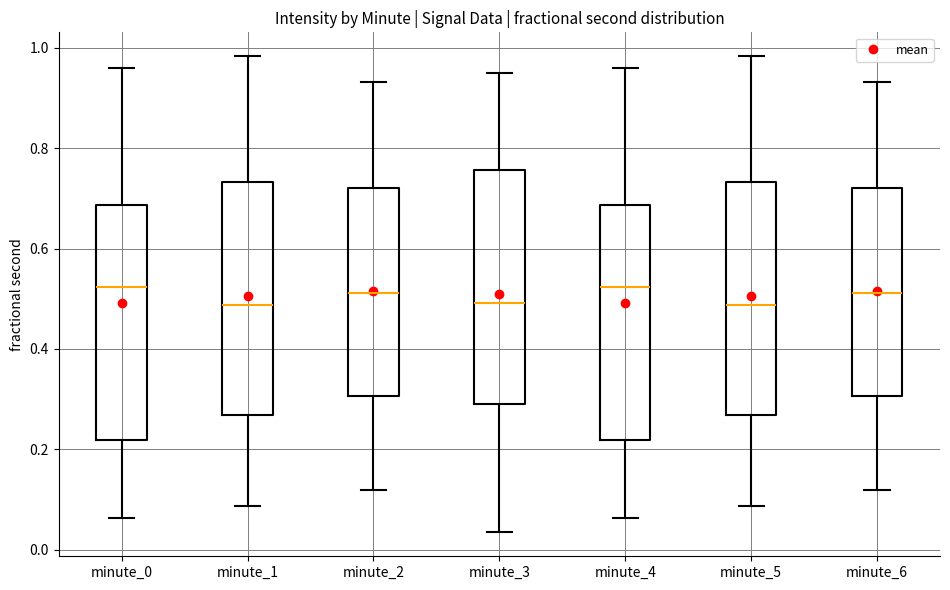

Where is the lower edge of the box for minute_1 on the y-axis? The values are not printed on the chart, so give them approximately, as read against the axis.

0.26